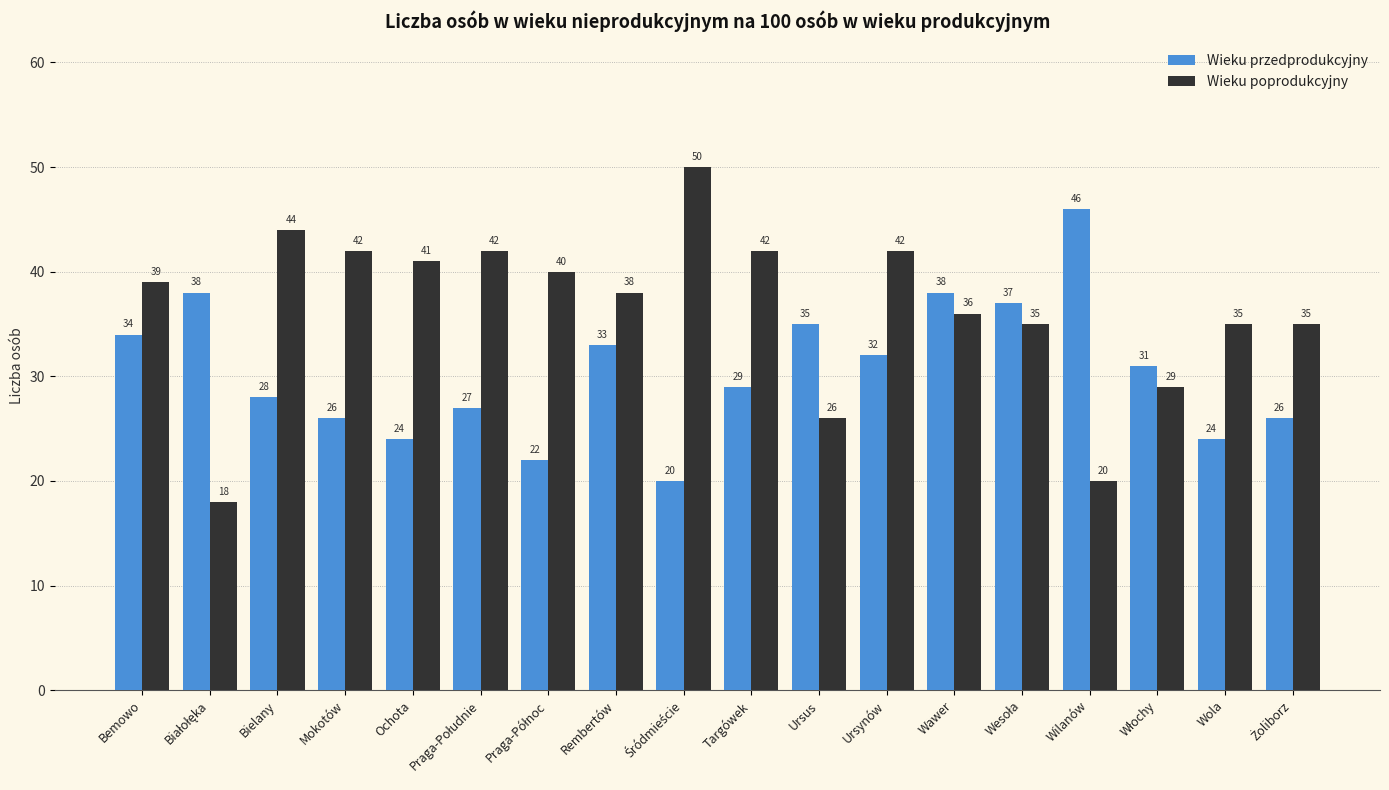

The Wieku poprodukcyjny series shows 42 at Ursynów. True or false?

True